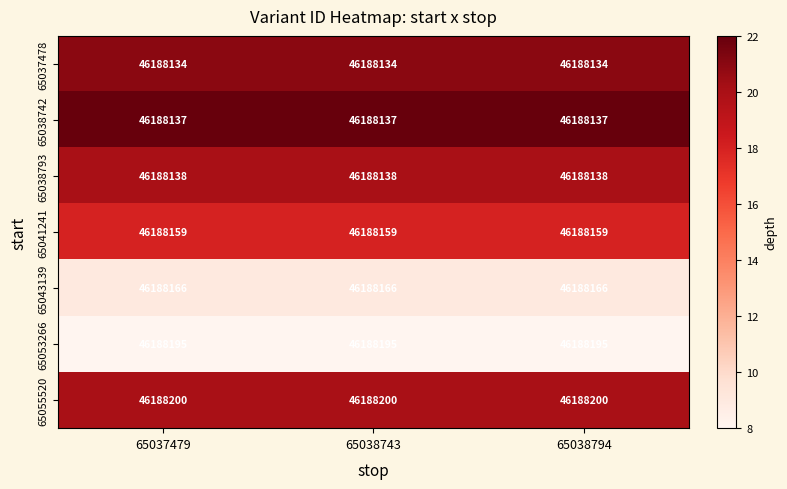

Read the 65055520 value at 65038743.

46188200